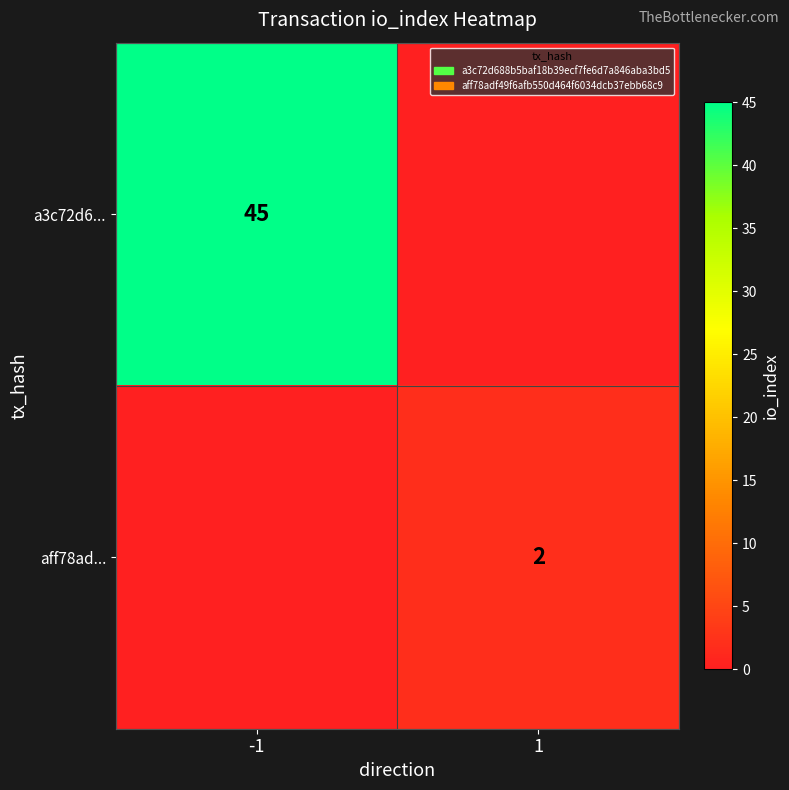

Is it true that a3c72d6... equals 45 at -1?

True